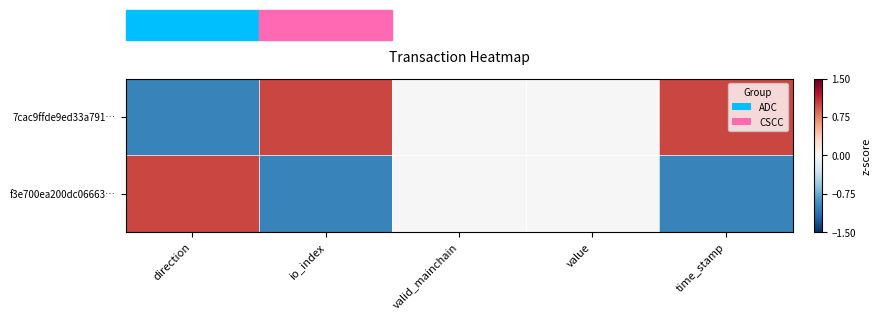

Which has a higher value, io_index or direction?

io_index